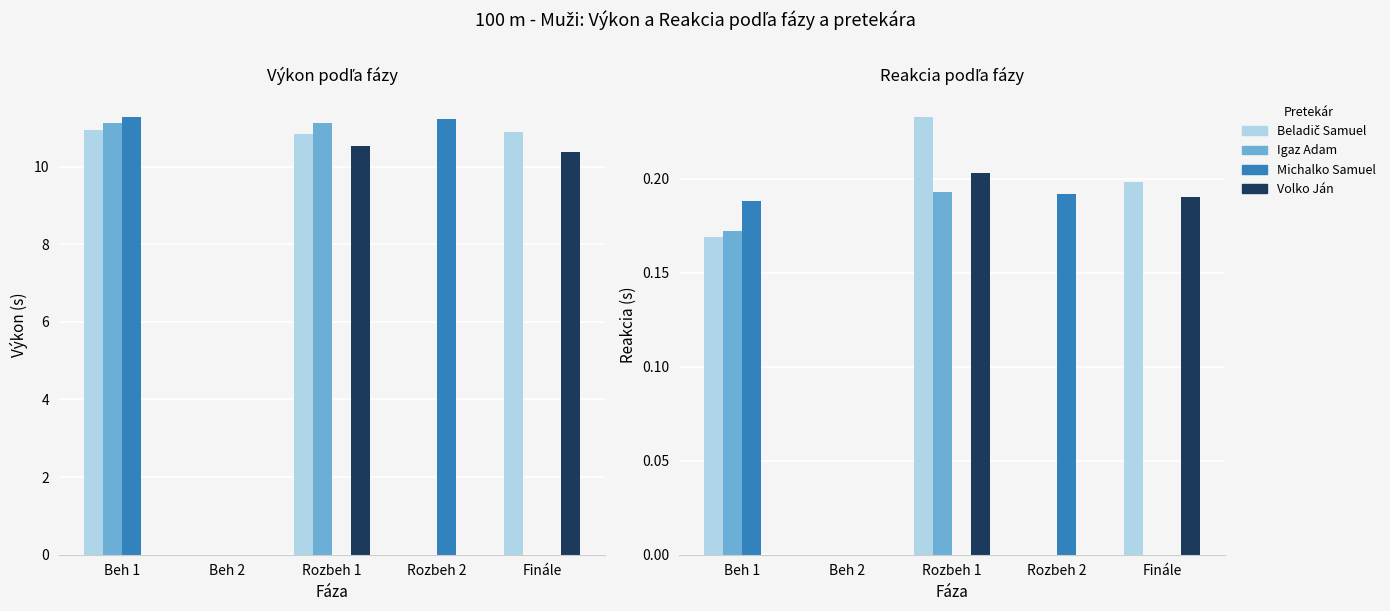

How many positive values does the Michalko Samuel series have?

2